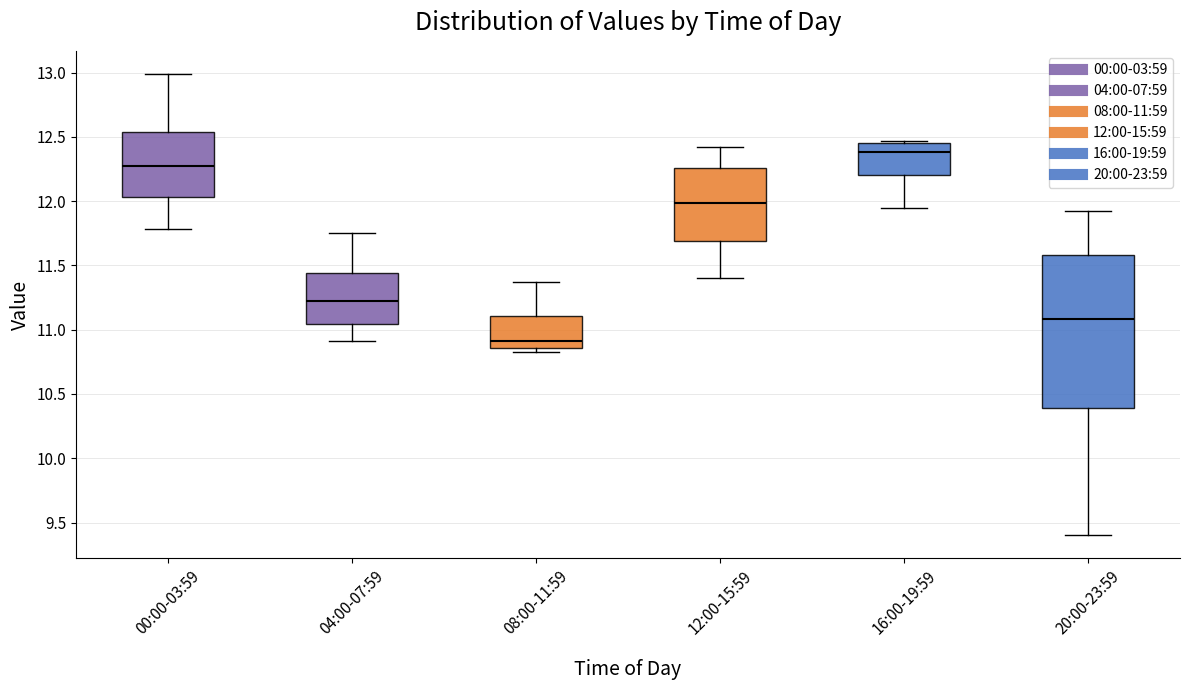

Where is the upper edge of the box for 16:00-19:59 on the y-axis? The values are not printed on the chart, so give them approximately, as read against the axis.

12.45